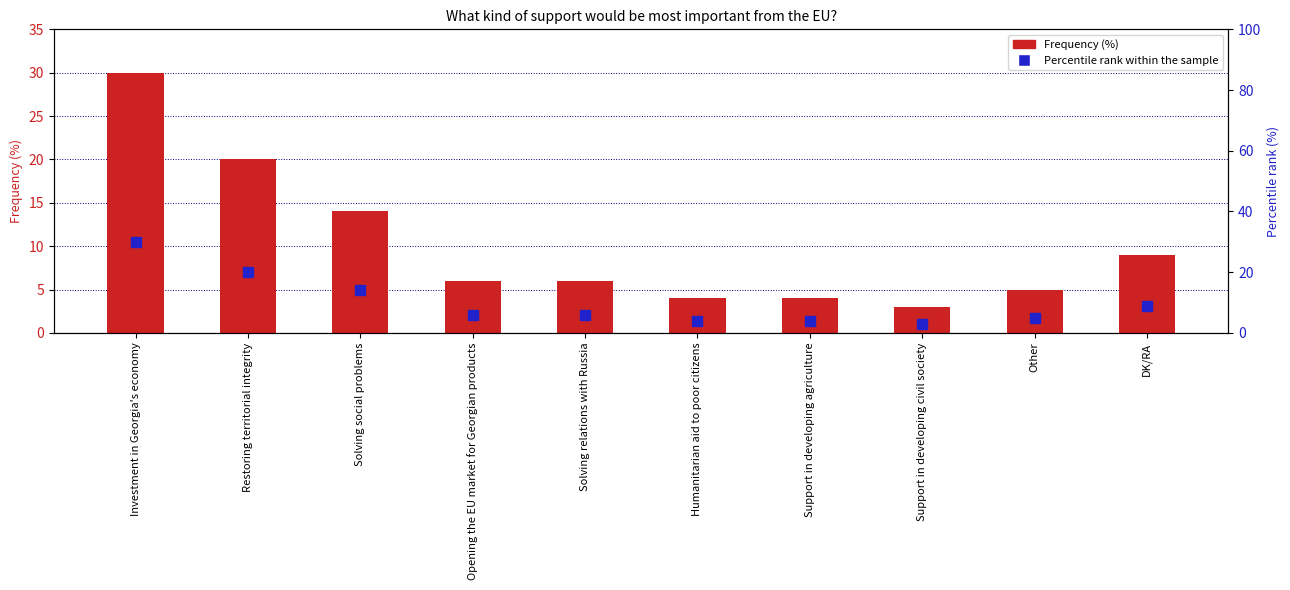

Which series reaches the maximum Y coordinate?

Frequency (%)